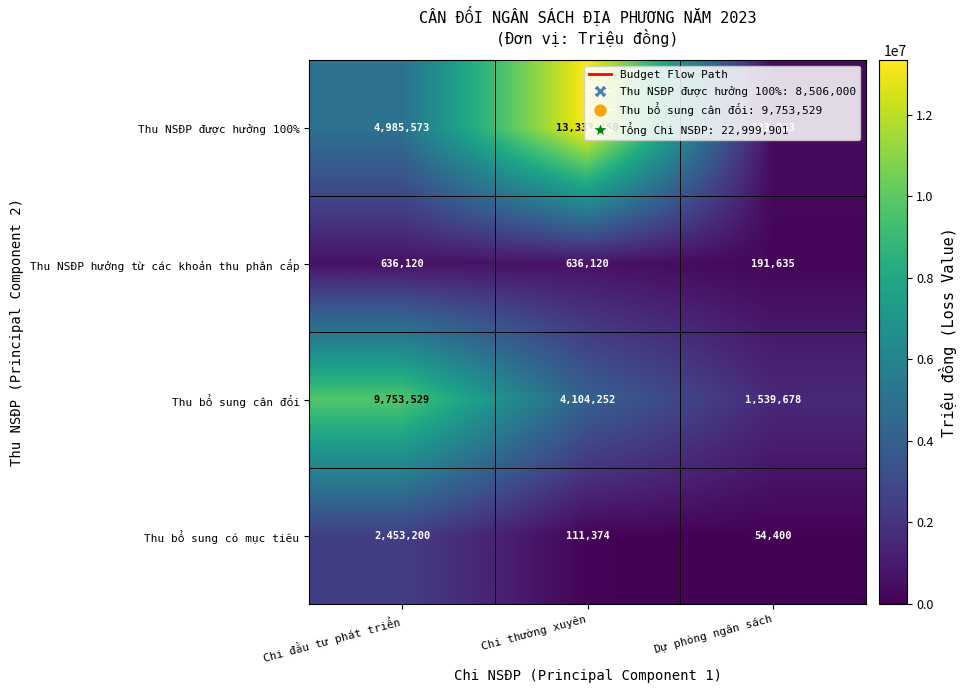

At which category does the chart reach its peak across all series?

Chi thường xuyên